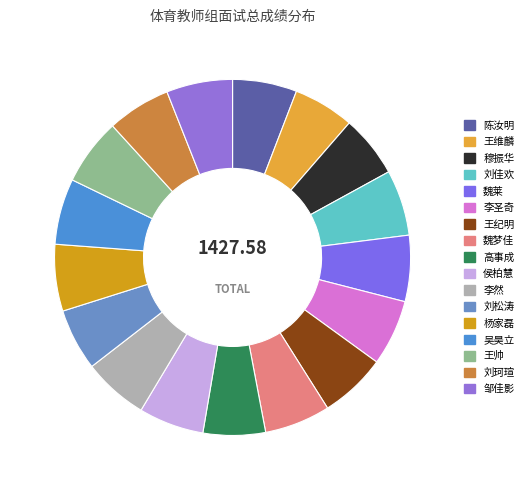

How many segments does this pie chart have?

17